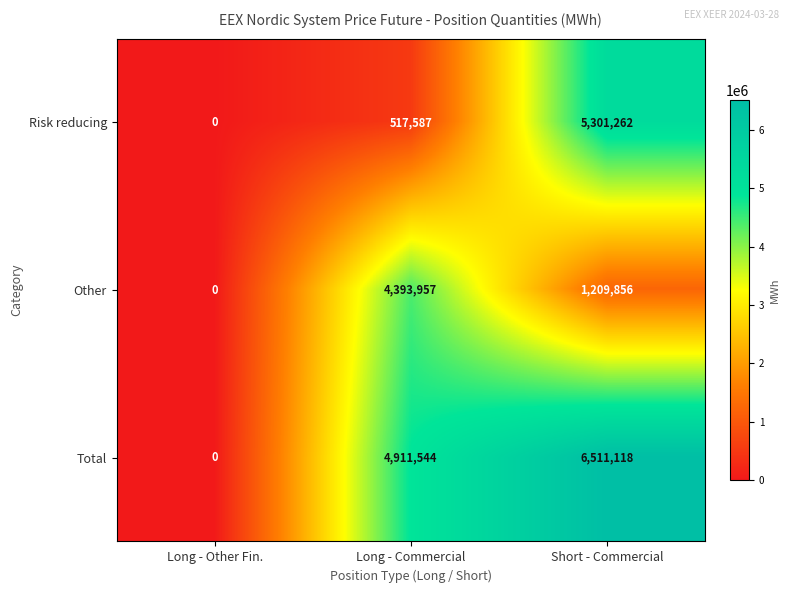

How many series are shown in this chart?

3